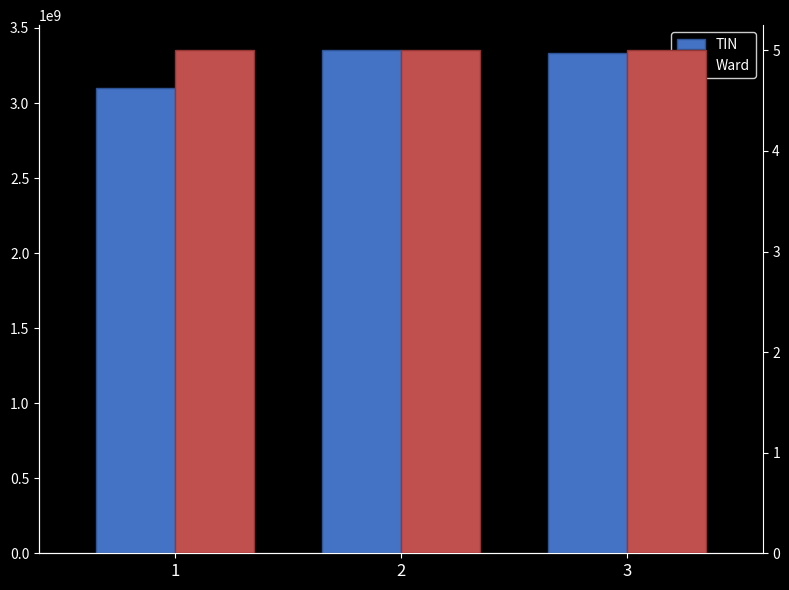

Are the bars grouped side by side (vs. stacked)?

Yes